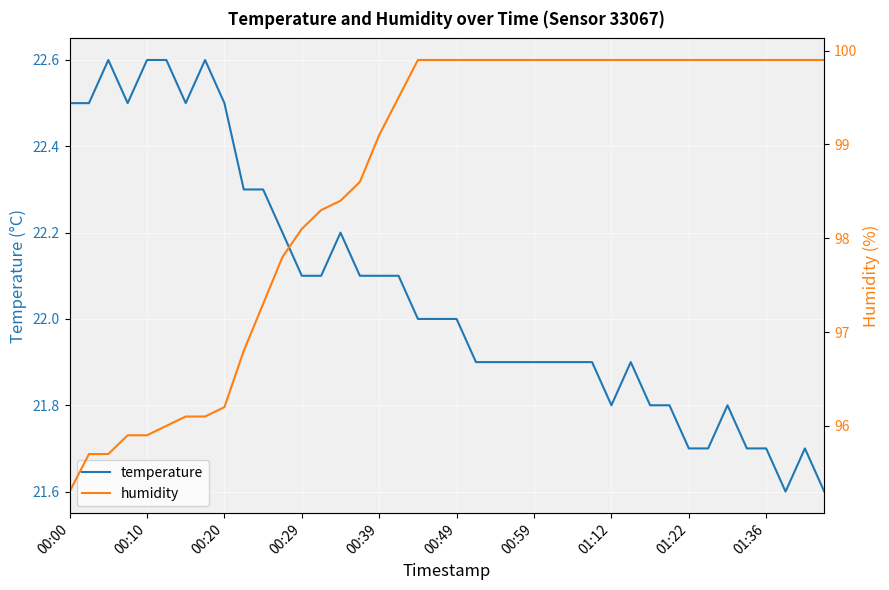

What is the average value of the humidity series?

98.6